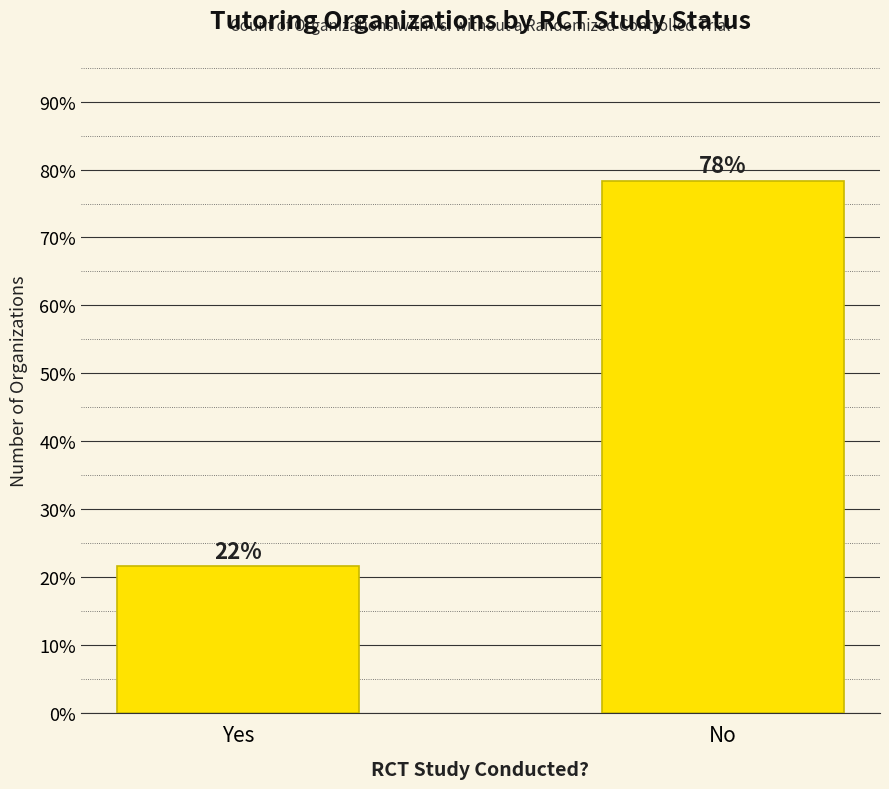

How many distinct data groups are displayed?

1